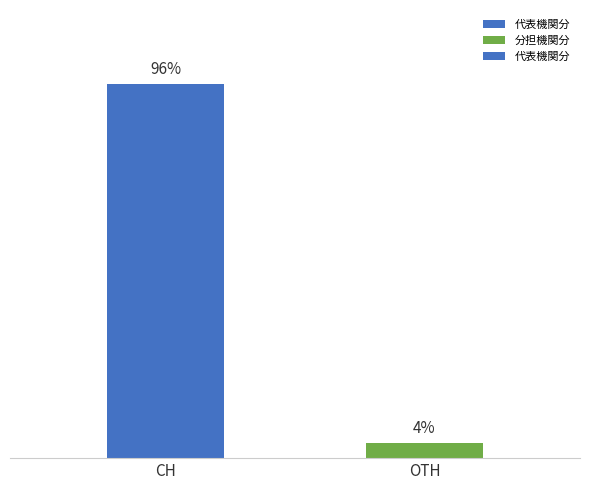

Rank the categories by value from highest to lowest.

CH, OTH